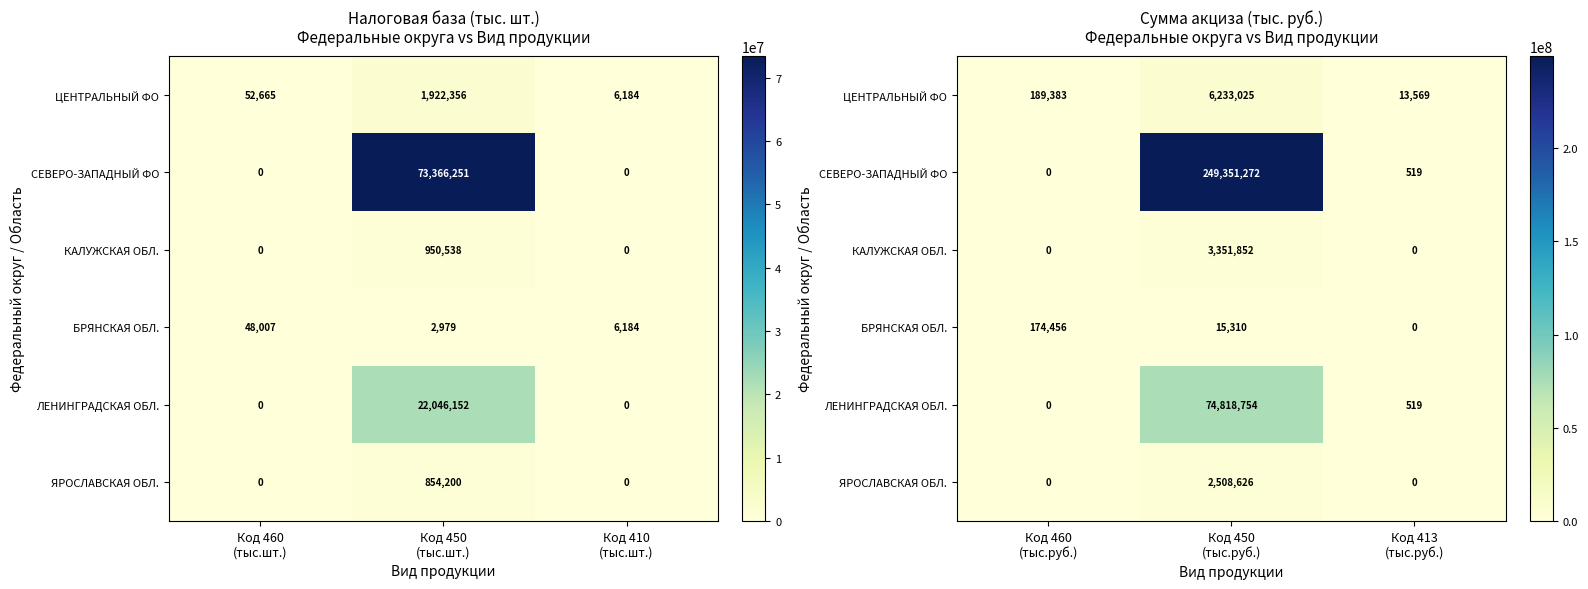

At how many categories does at least one series exceed 99353126?

1